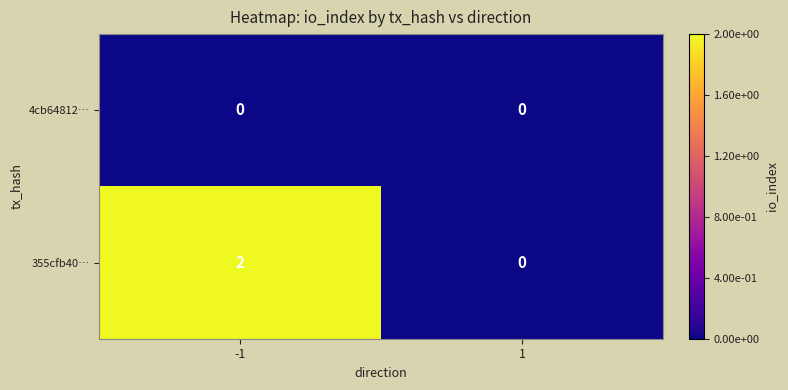

Rank the series by their maximum value, from lowest to highest.

4cb64812…, 355cfb40…